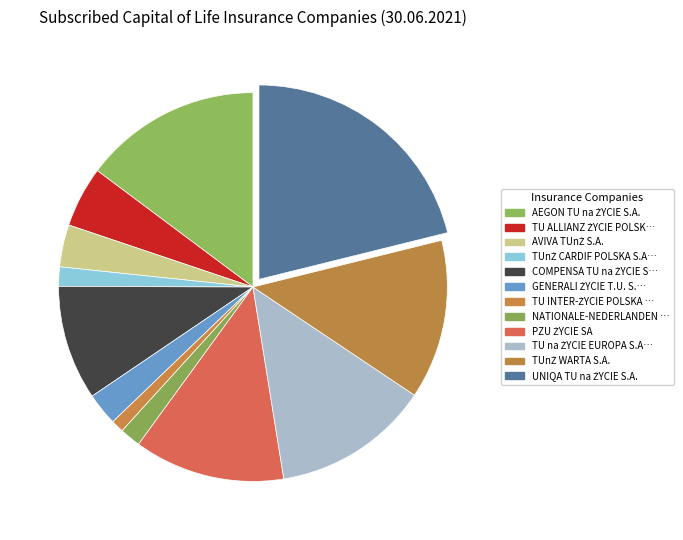

How many slices are in this pie chart?

12